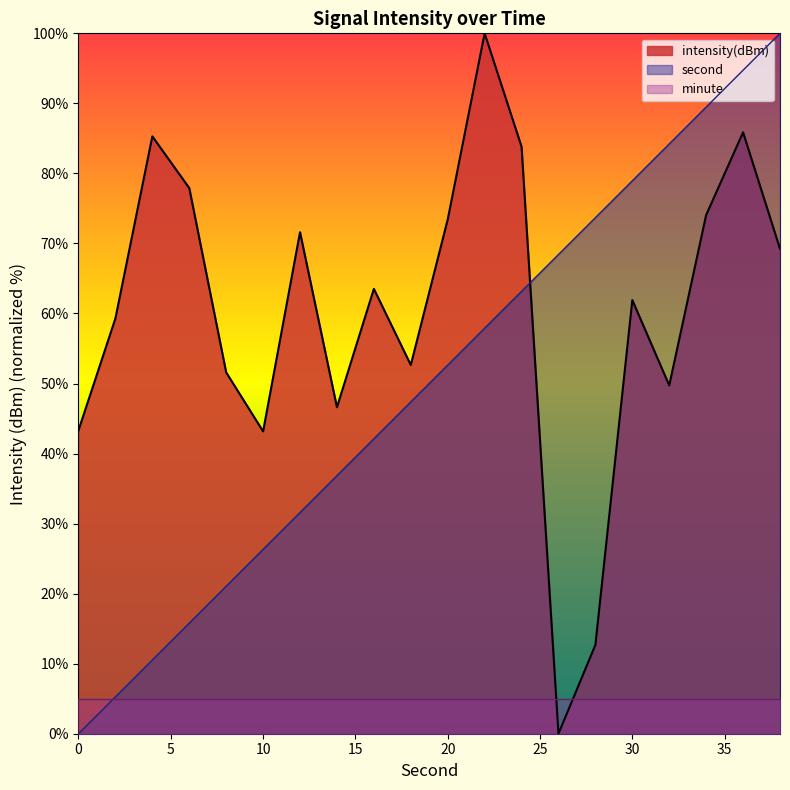

Reading left to right, what are all the values shown in this chart?

second: 0.0	5.3	10.5	15.8	21.1	26.3	31.6	36.8	42.1	47.4	52.6	57.9	63.2	68.4	73.7	78.9	84.2	89.5	94.7	100.0
intensity: 43.3	59.3	85.3	77.9	51.6	43.2	71.6	46.6	63.5	52.6	73.4	100.0	83.8	0.0	12.7	61.9	49.7	74.1	85.9	69.2